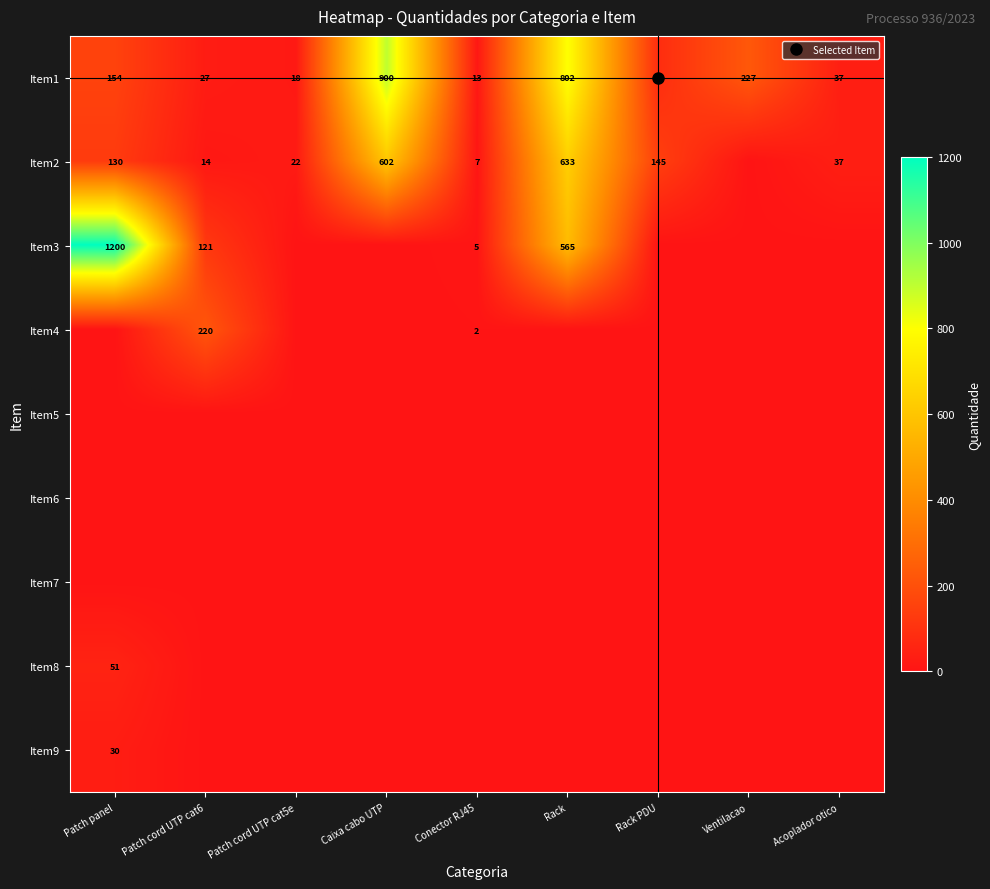

Which category has the highest value in the Item8 series?

Patch panel